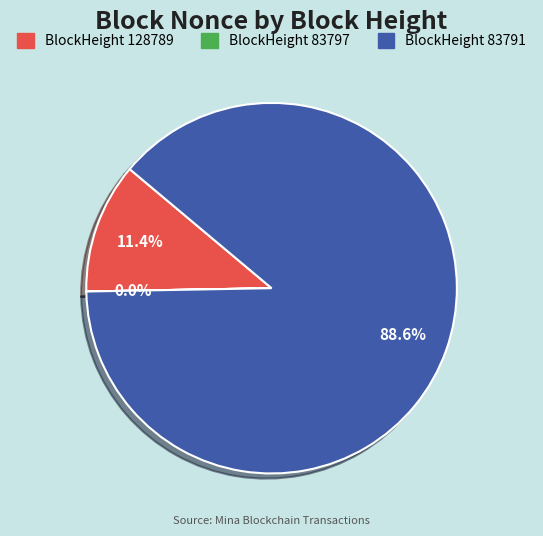

Is there a majority slice in this chart?

Yes